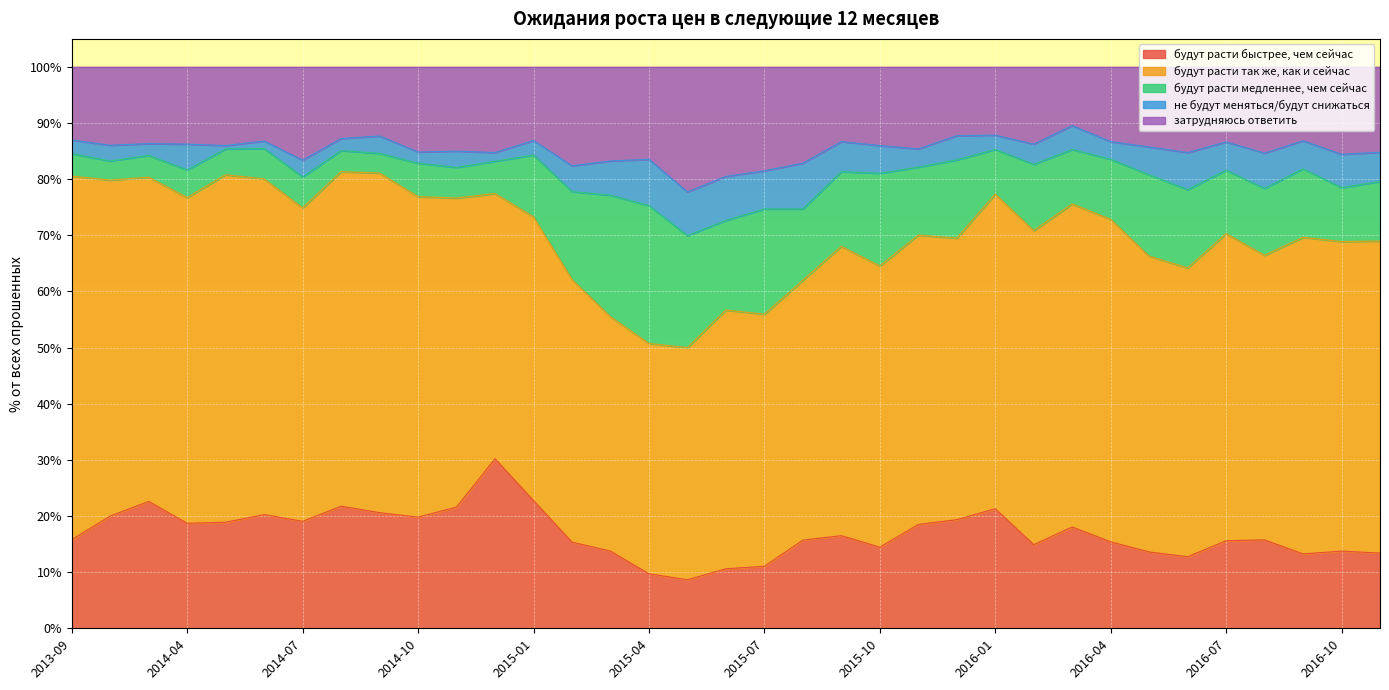

What is the difference between the затрудняюсь ответить values at 2015-03 and 2015-02?

0.9